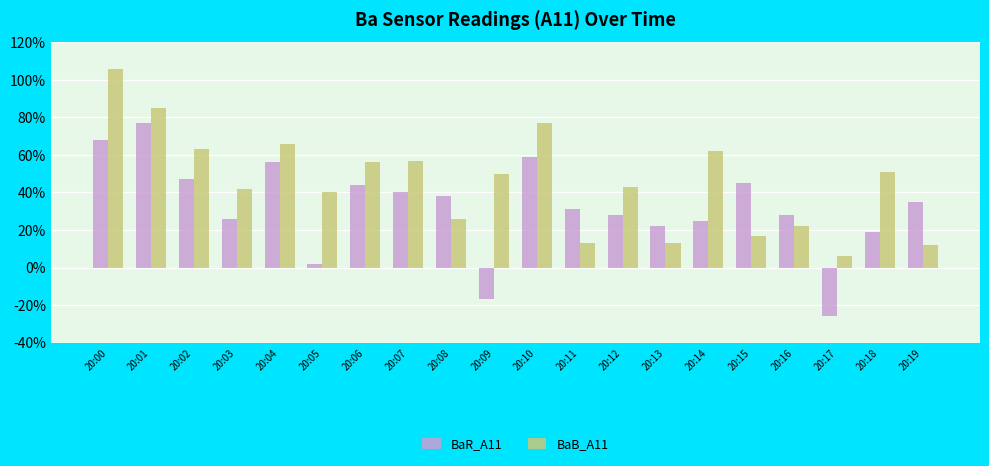

What are all the series names shown in the legend?

BaR_A11, BaB_A11